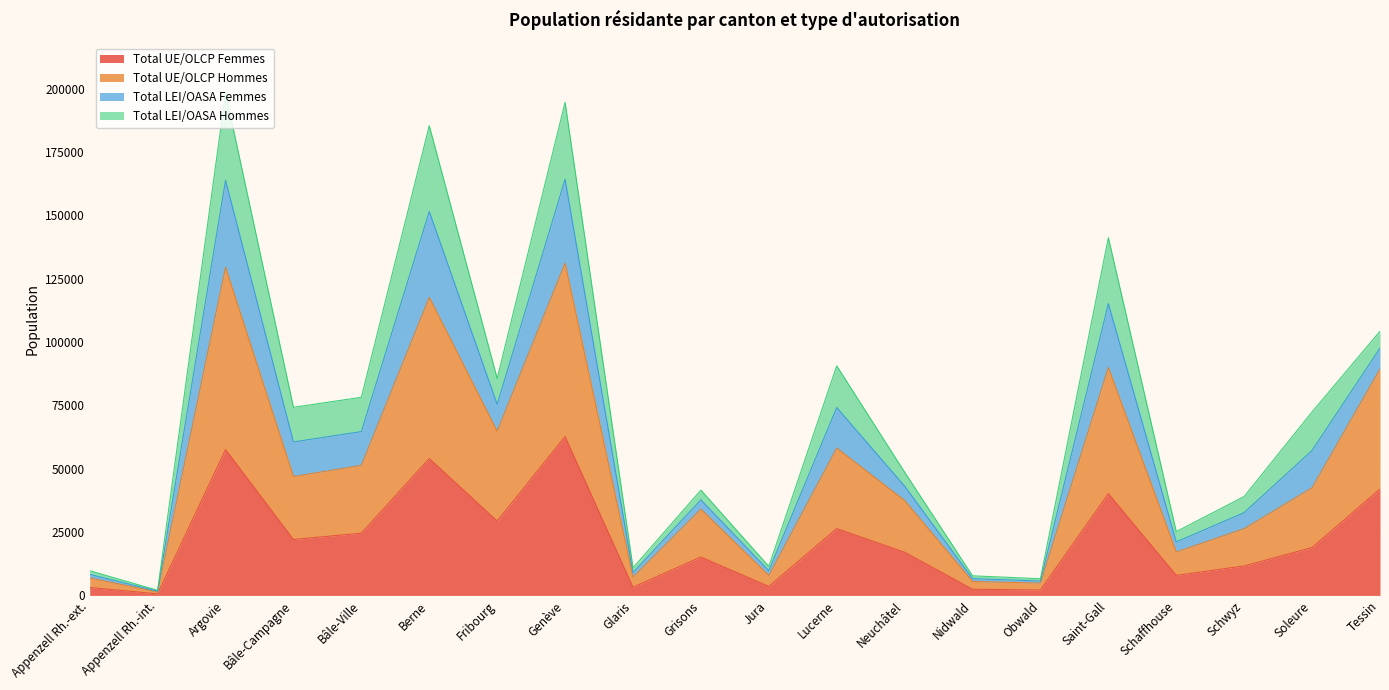

Which series has the largest range (max minus min)?

Total UE/OLCP Hommes